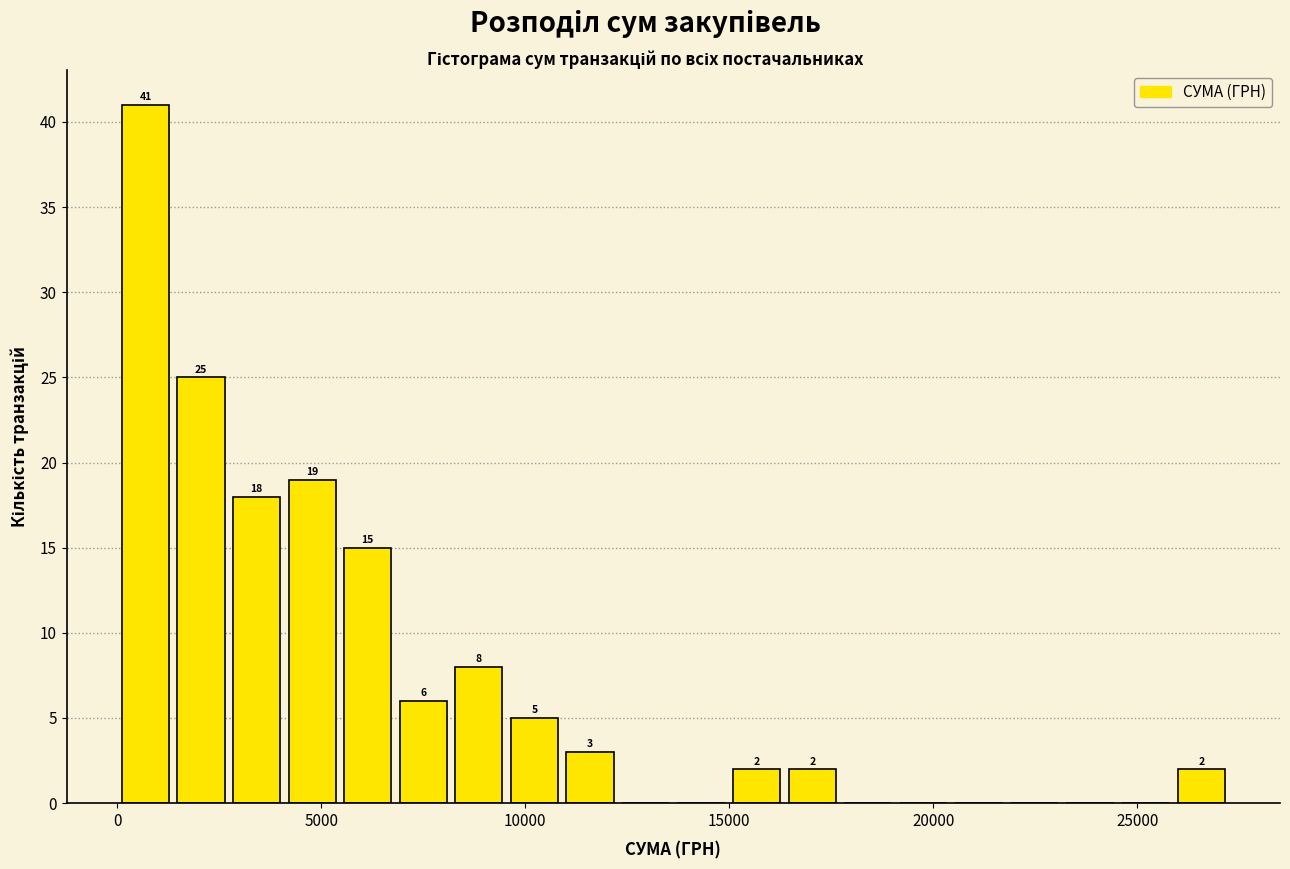

Around what value on the x-axis is the tallest bar? Give the approximate position of its centre, as read against the axis.

500